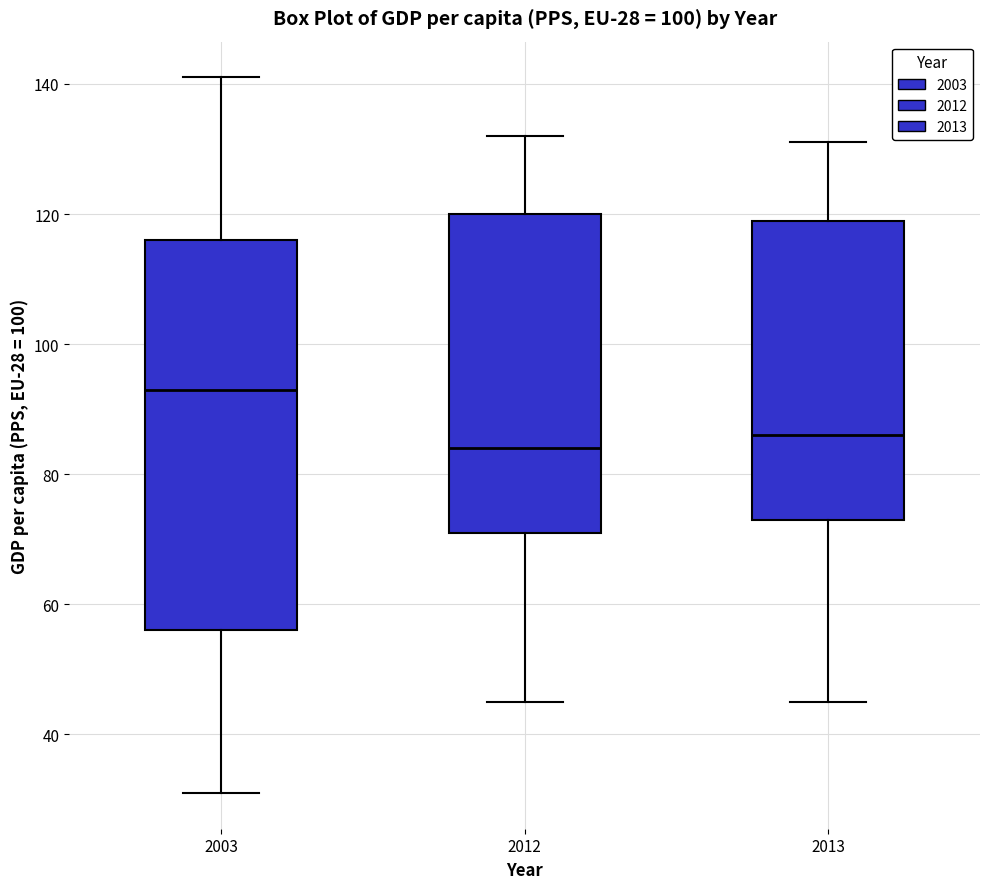

Which box is the tallest, from its lower edge to its upper edge?

2003